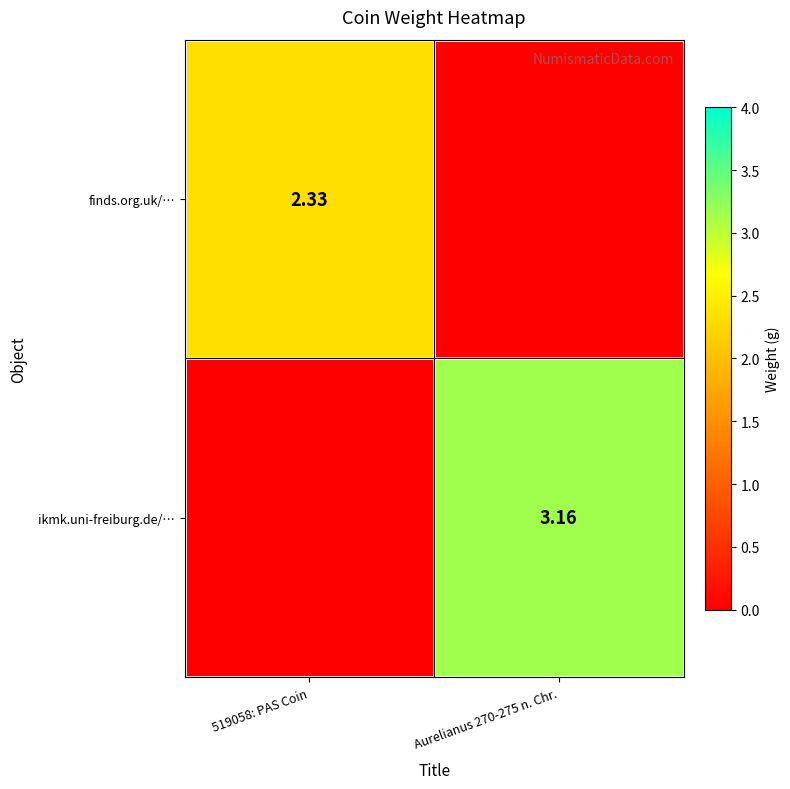

Is the value of ikmk.uni-freiburg.de/… at Aurelianus 270-275 n. Chr. greater than the value of finds.org.uk/… at 519058: PAS Coin?

Yes